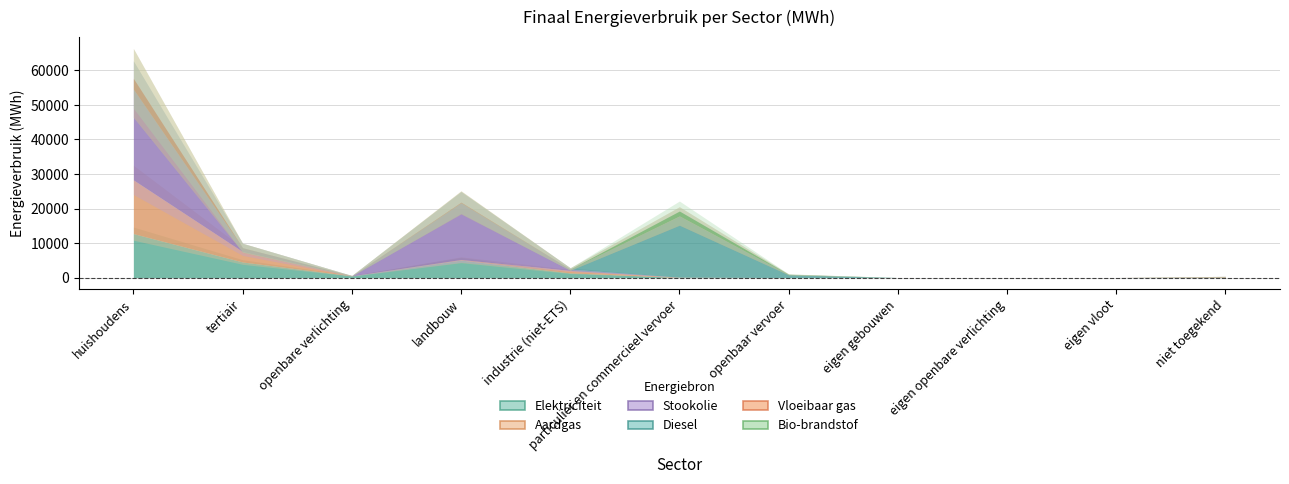

How many data points does each series have?

11